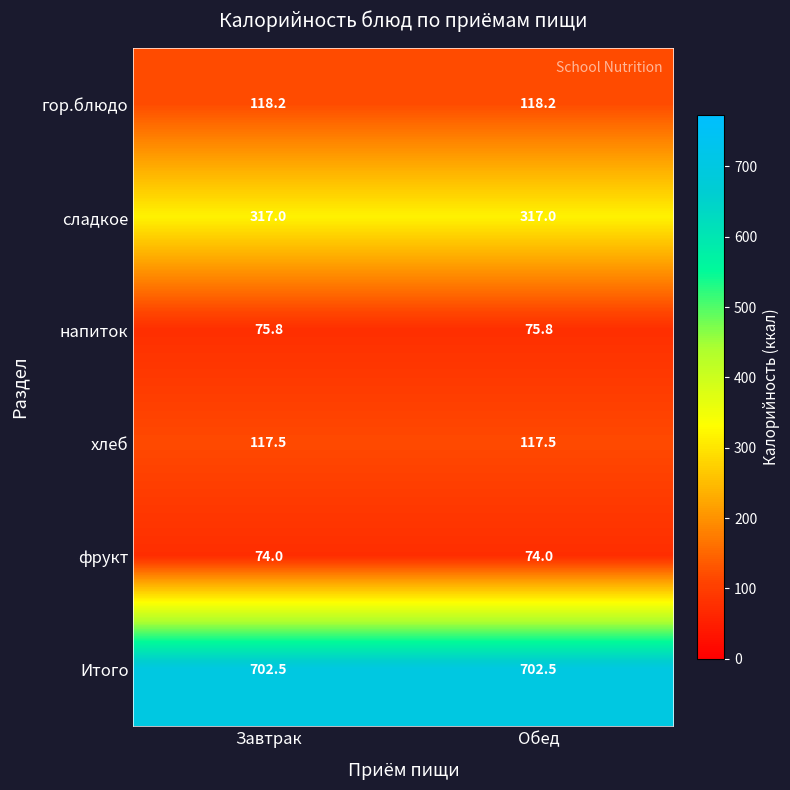

At how many categories does at least one series exceed 262?

2